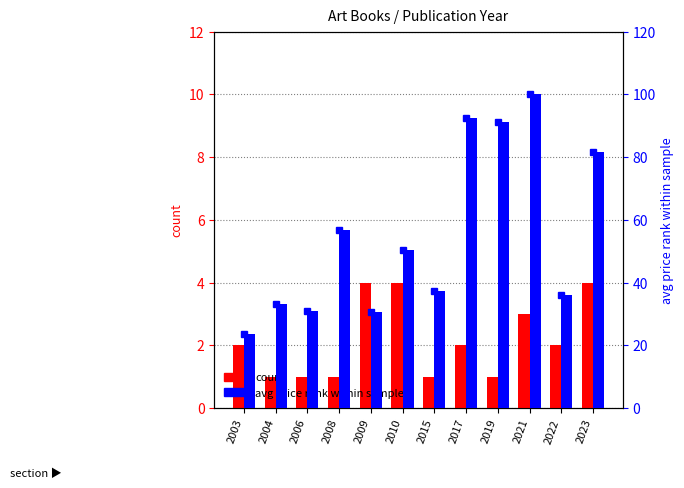

What is the total value across all series at 2017?

94.5